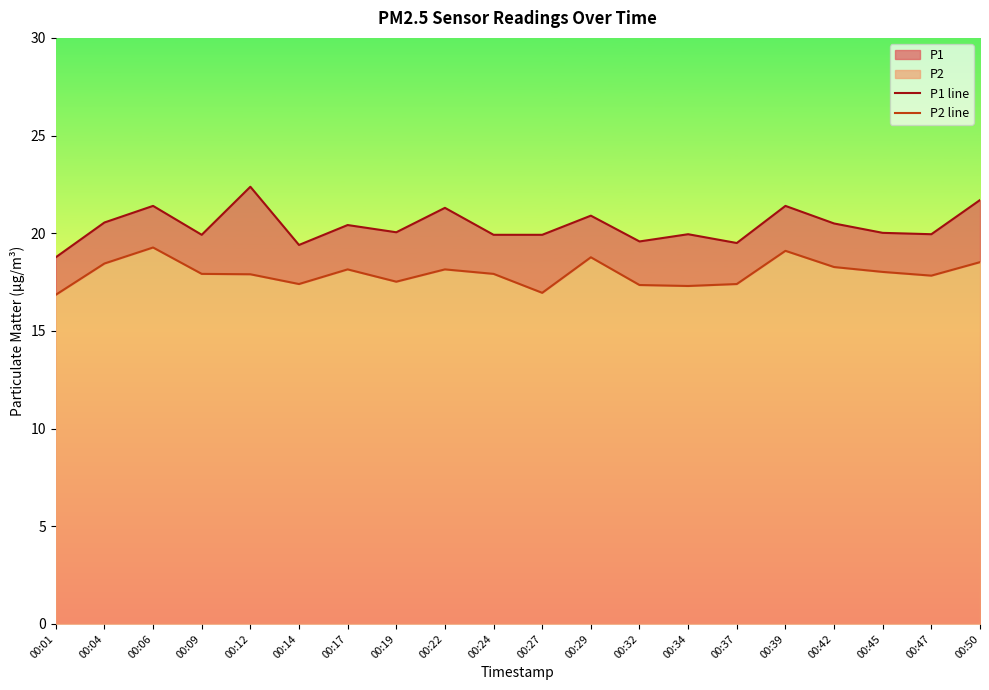

What is the lowest value of the P2 line series?

16.9